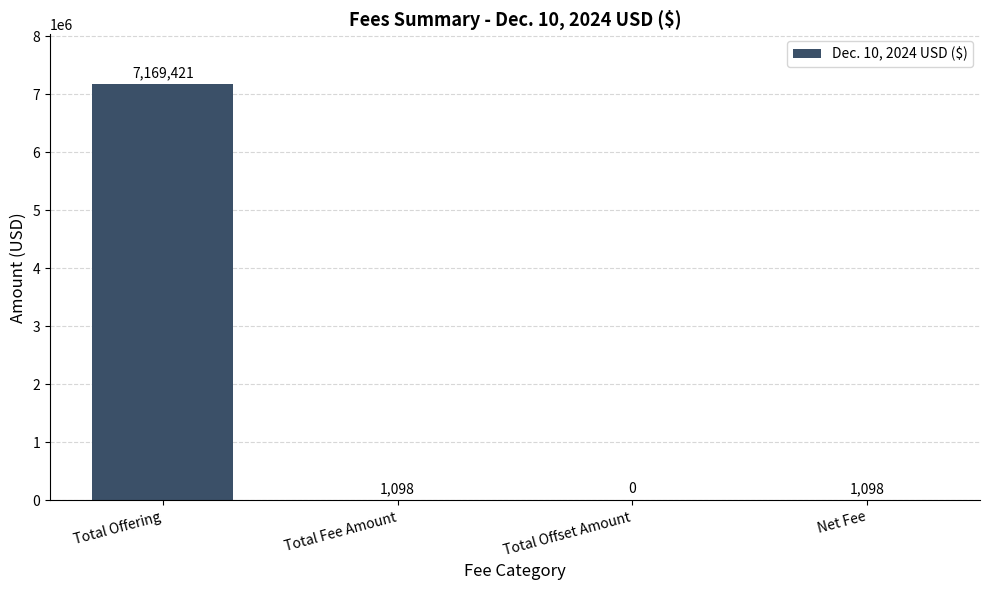

Which category has the highest value across all series?

Total Offering